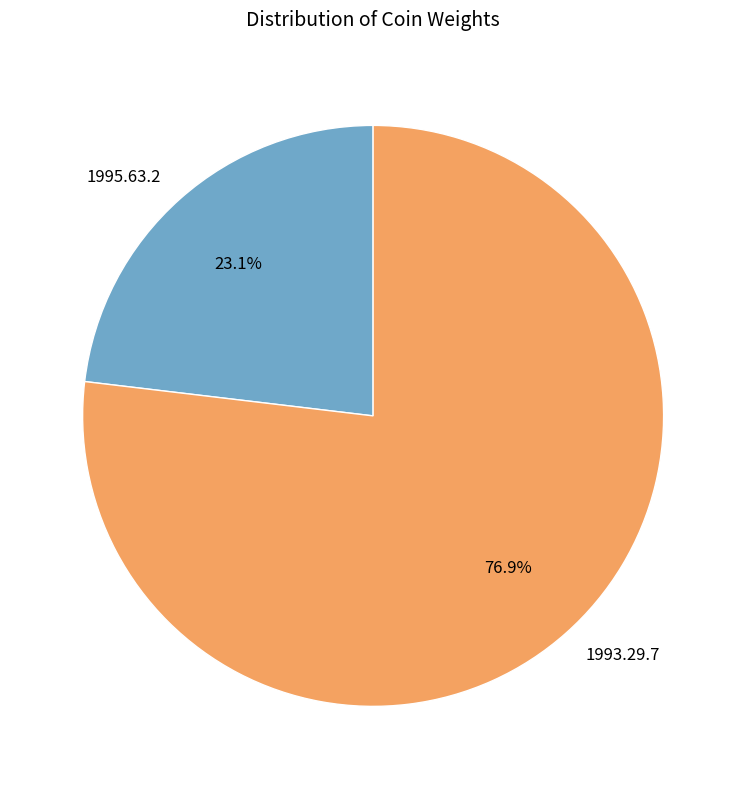

How many segments does this pie chart have?

2